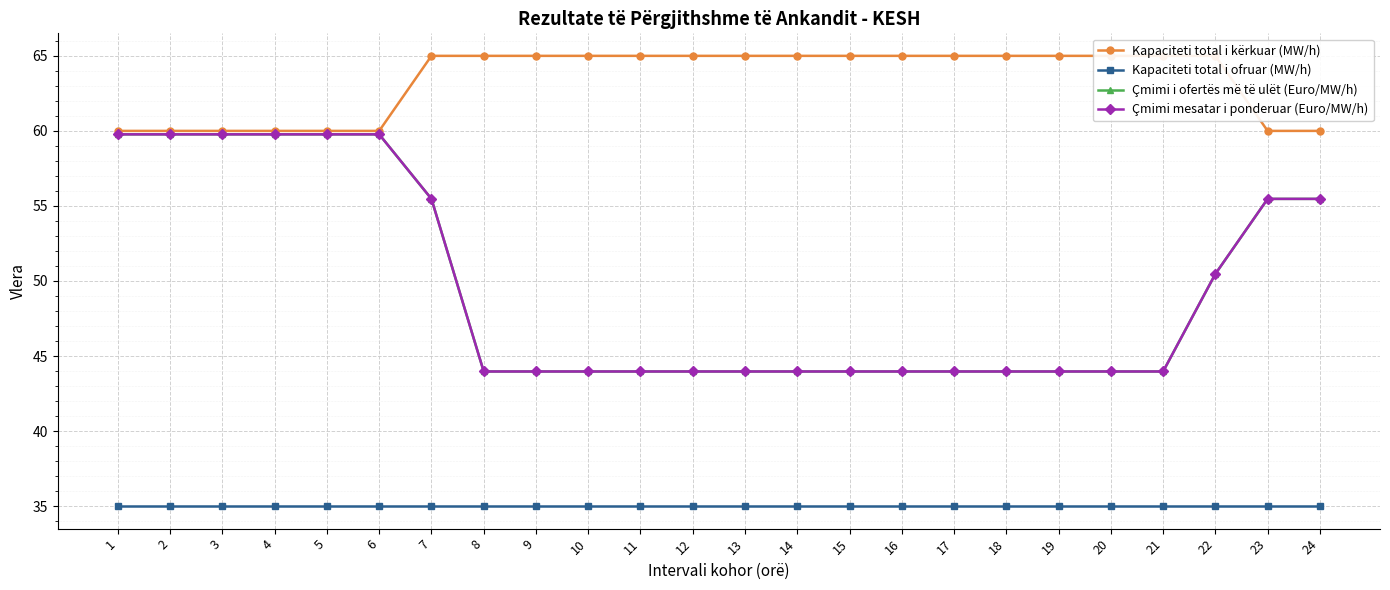

What value does the Kapaciteti total i kërkuar (MW/h) series have at 6?

60.0